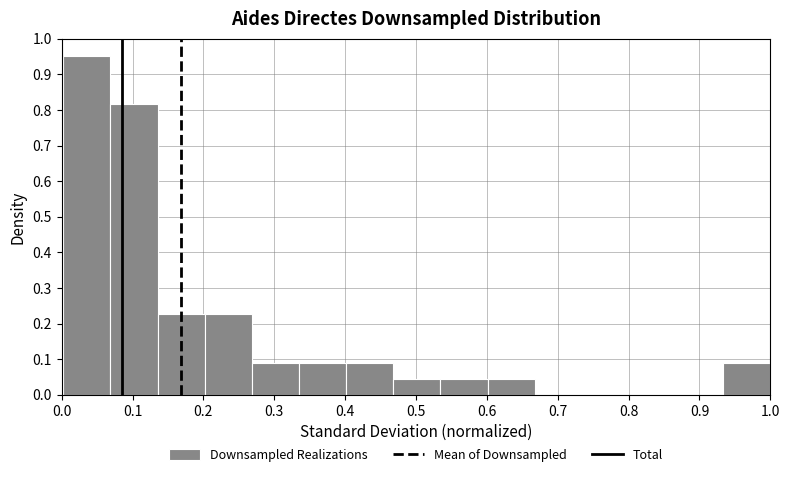

Reading left to right, transcribe this chart: for each bar, give the range it covers on the x-axis and its height. Neither the bar edges nor the heights are printed on the chart, so give them approximately, as read against the axes.

0.00 to 0.07: 0.95
0.07 to 0.14: 0.82
0.14 to 0.20: 0.23
0.20 to 0.27: 0.23
0.27 to 0.33: 0.09
0.33 to 0.40: 0.09
0.40 to 0.47: 0.09
0.47 to 0.53: 0.05
0.53 to 0.60: 0.05
0.60 to 0.67: 0.05
0.67 to 0.73: 0
0.73 to 0.80: 0
0.80 to 0.87: 0
0.87 to 0.93: 0
0.93 to 1.00: 0.09